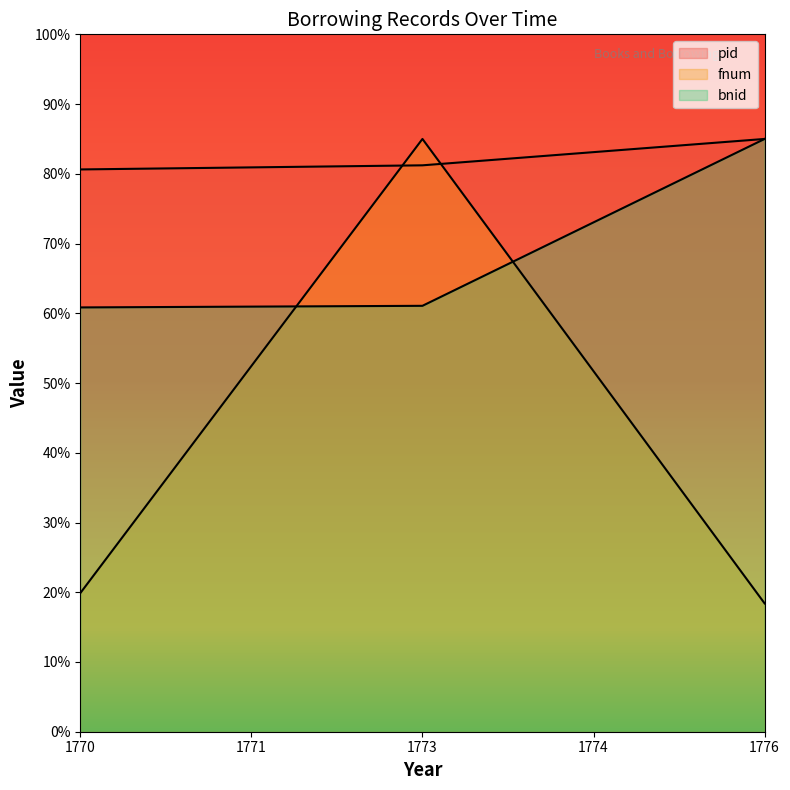

Reading left to right, list all the values displayed in this chart.

pid: 80.6	81.2	85.0
fnum: 19.9	85.0	18.4
bnid: 60.8	61.1	85.0